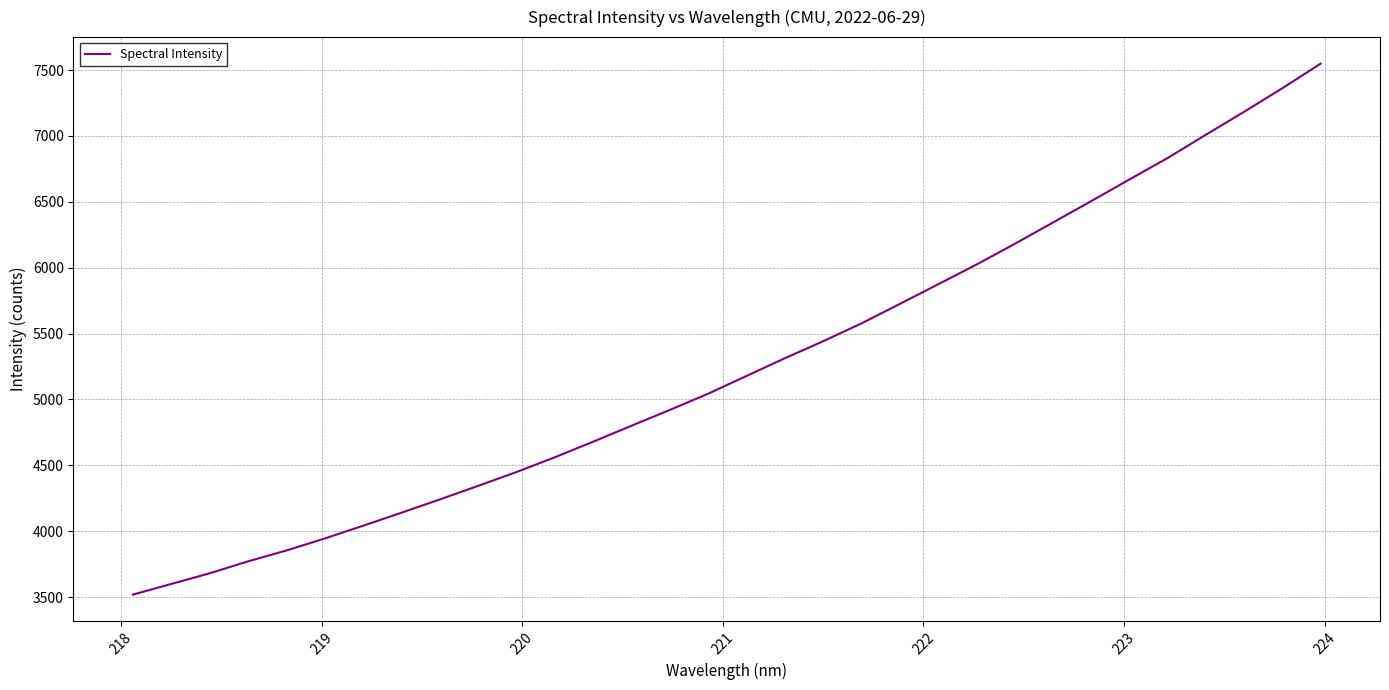

What is the maximum value shown in the chart?

7549.2